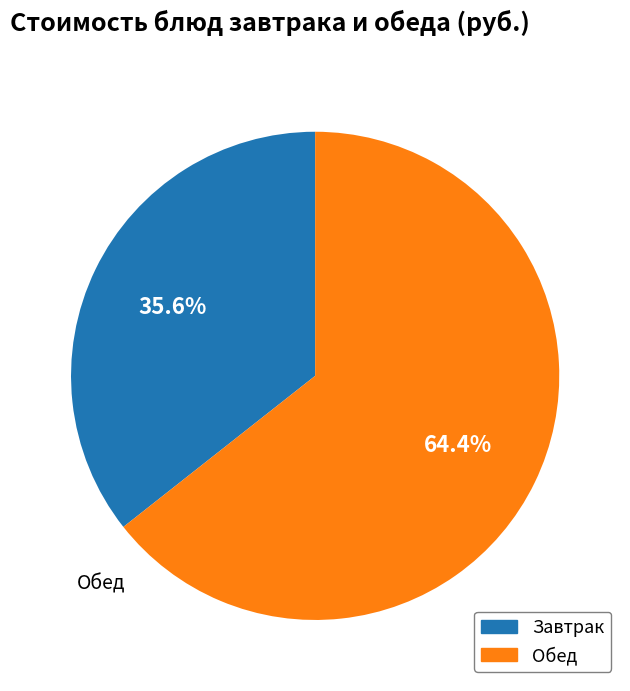

Is there a majority slice in this chart?

Yes